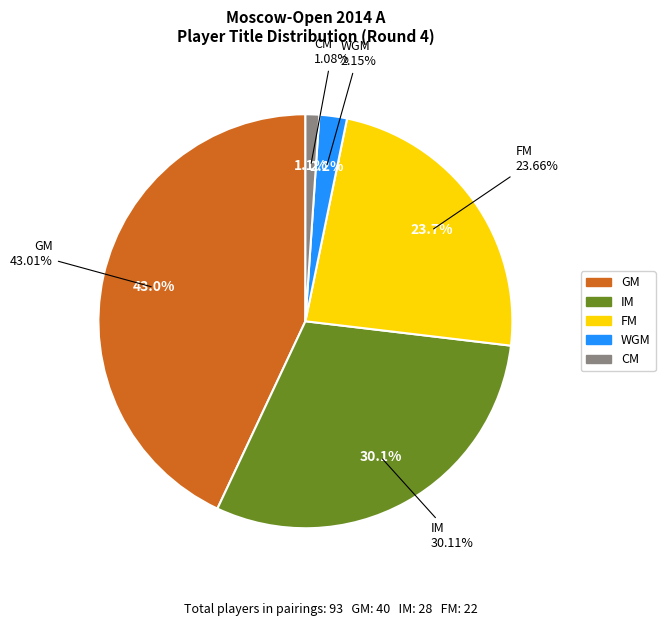

What is the change in value from GM to IM?

-12